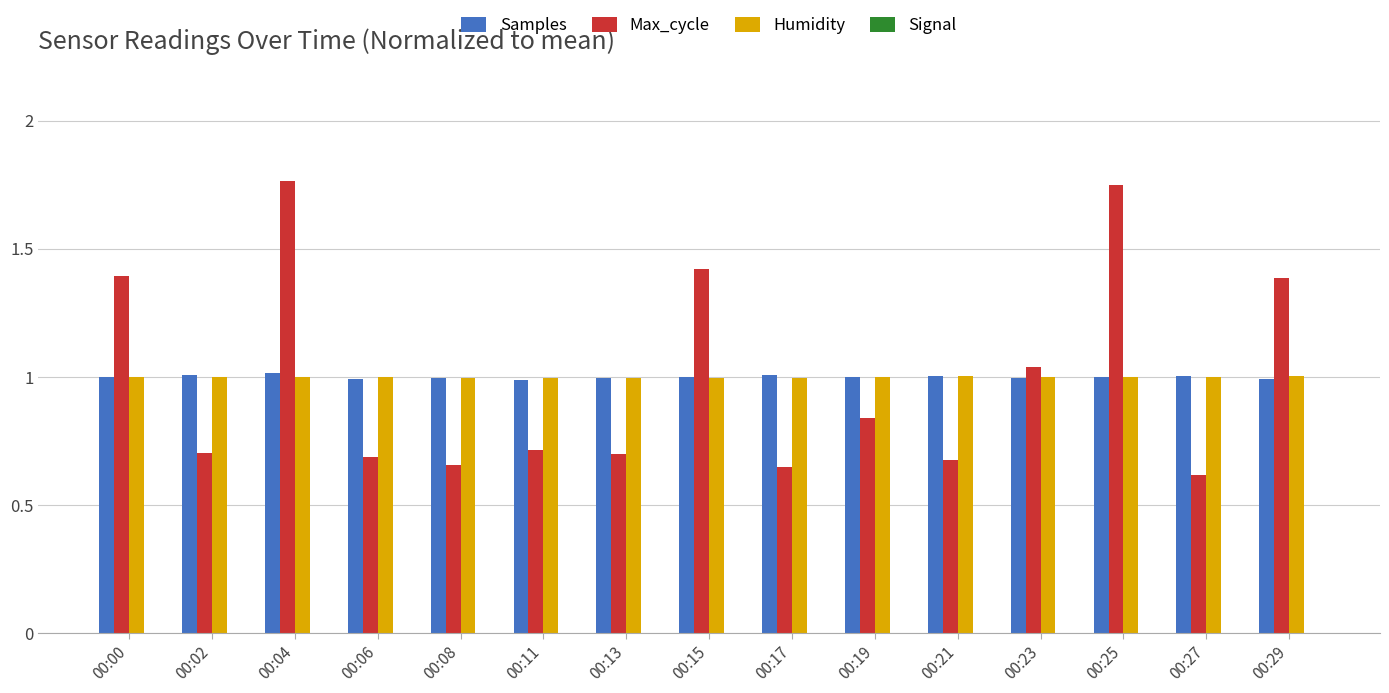

How many bars are there in each group?

4